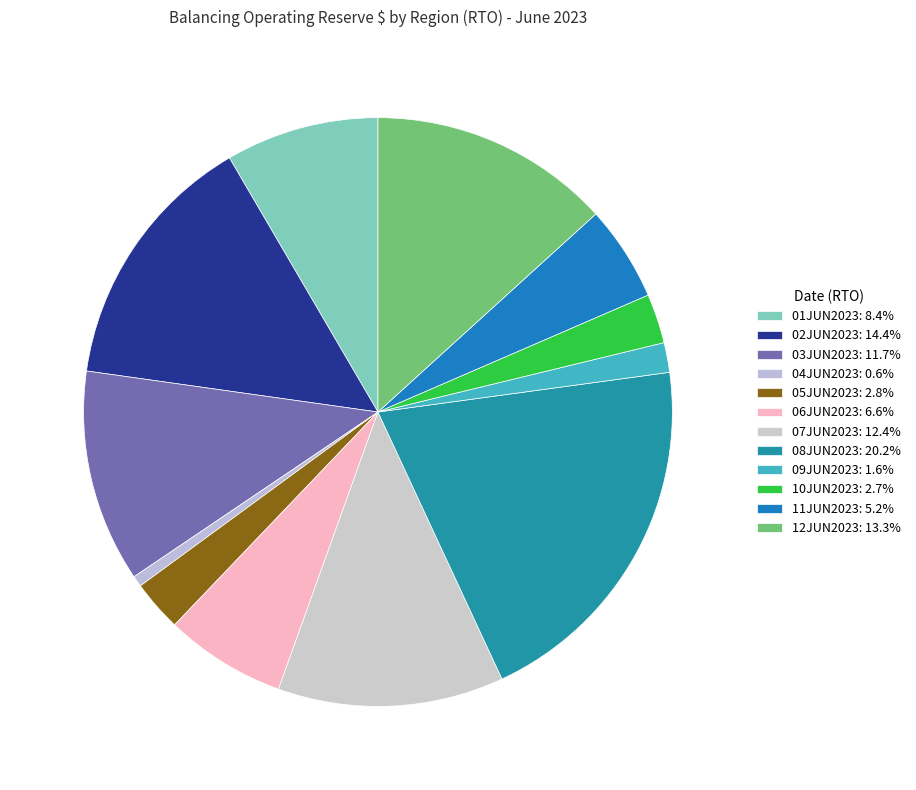

Is the sum of 08JUN2023 and 12JUN2023 greater than half?

No